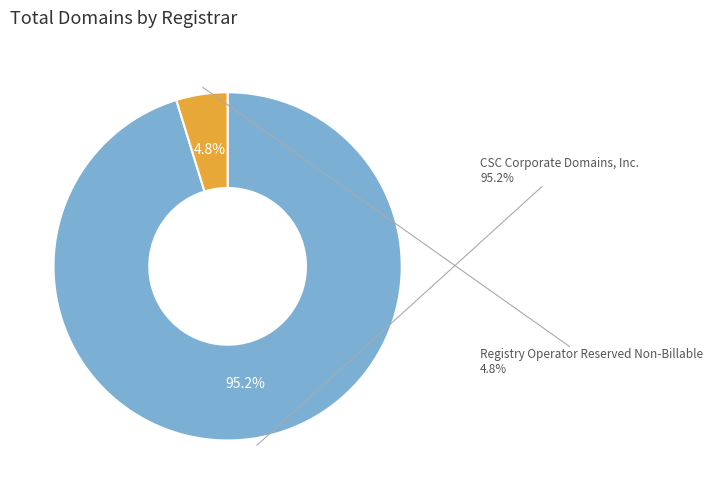

To the nearest percent, what percentage of the pie is CSC Corporate Domains, Inc.?

95%